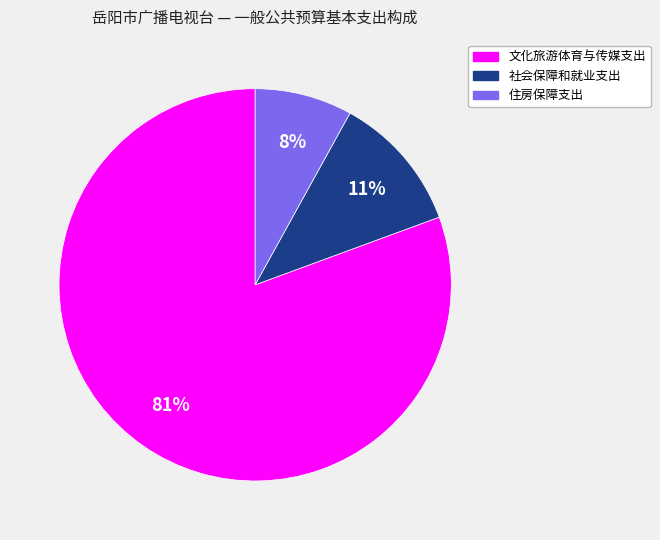

Which category has the biggest portion of the pie?

文化旅游体育与传媒支出